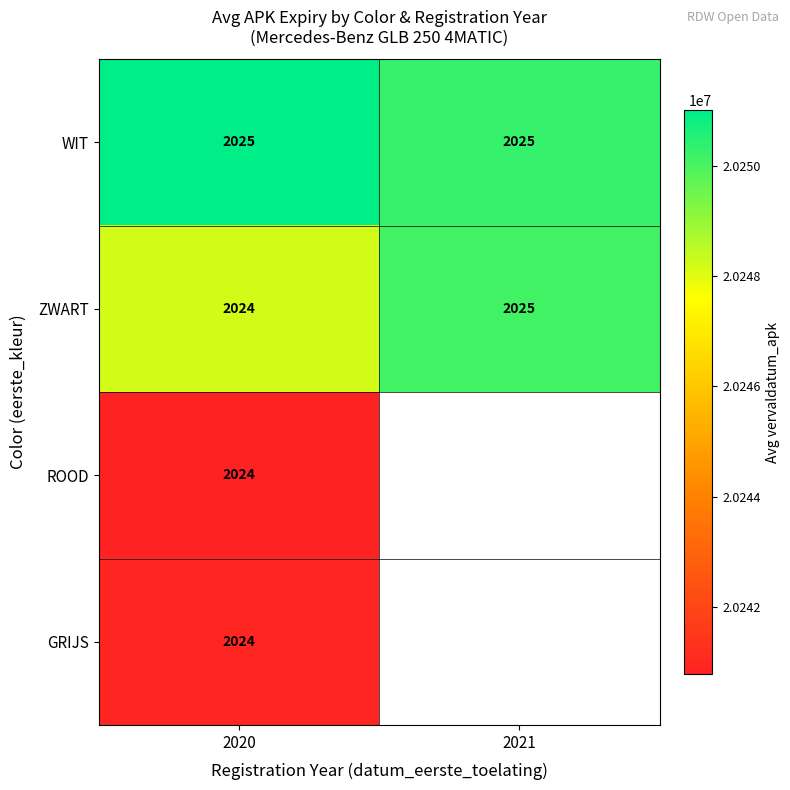

How many data points in WIT are above 20251010?

1